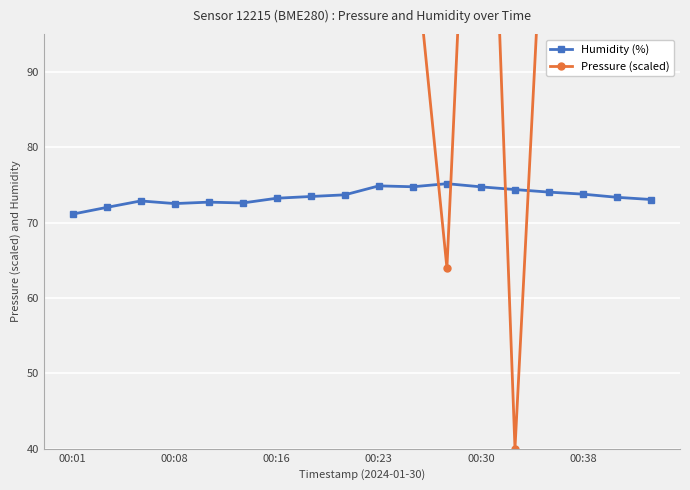

What is the difference between the maximum and minimum values in the Pressure (scaled) series?

140.0